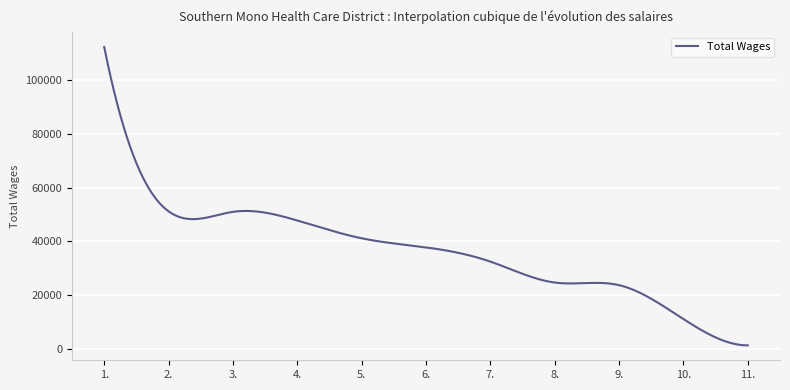

What is the greatest value displayed?

112427.0